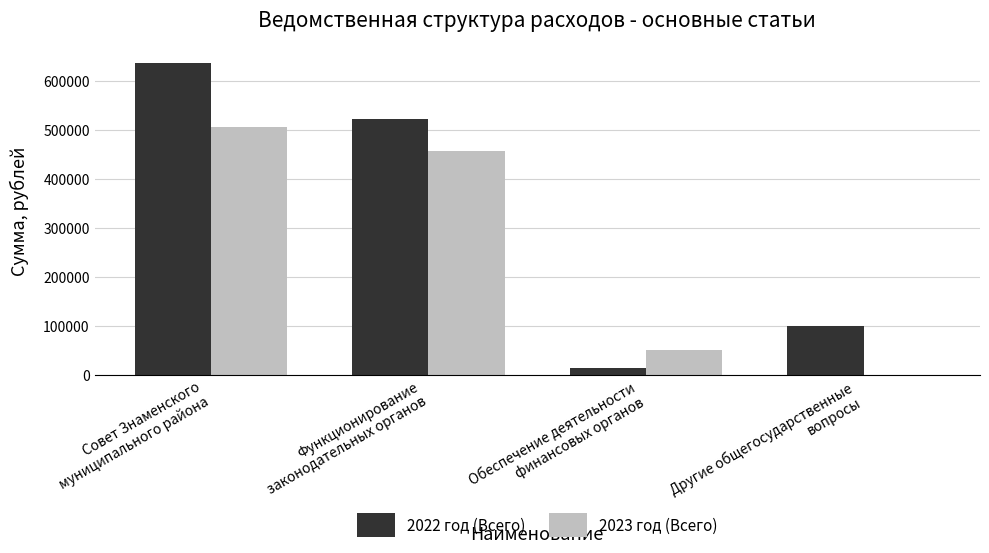

What is the sum of all 2022 год (Всего) values?

1275135.7